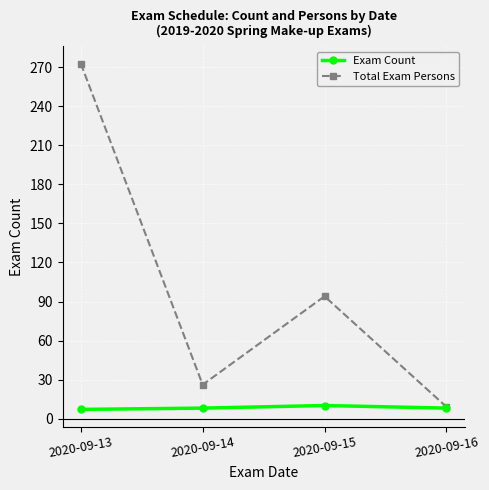

How many data points in Total Exam Persons are less than 94?

2